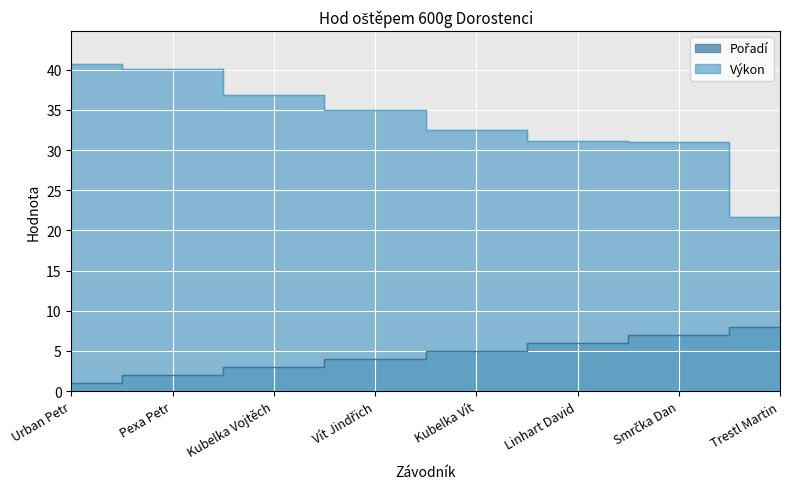

Rank the series at Linhart David from highest to lowest value.

Výkon, Pořadí